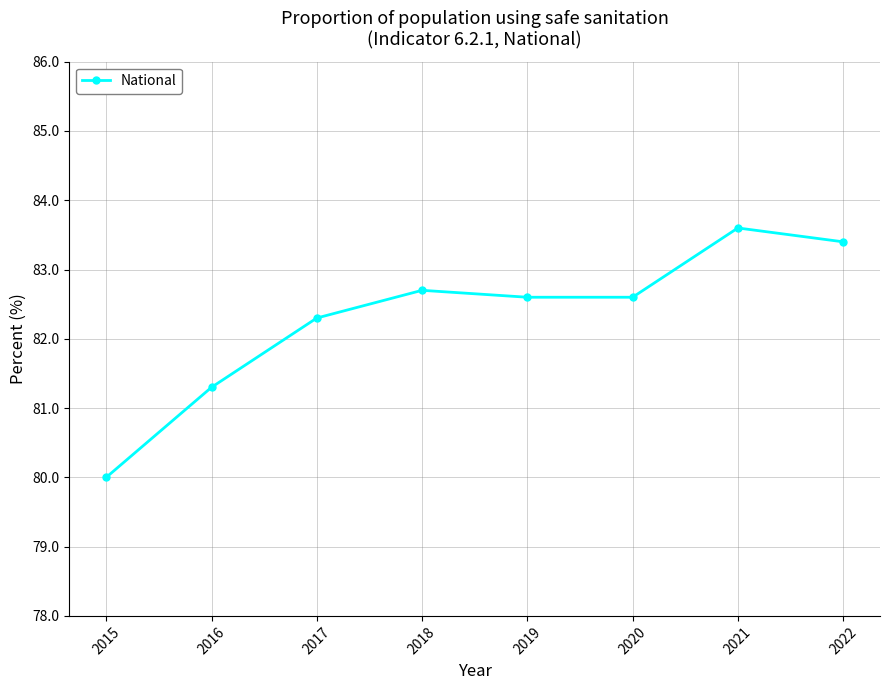

Reading left to right, transcribe all the data shown in this chart.

2015=80.0	2016=81.3	2017=82.3	2018=82.7	2019=82.6	2020=82.6	2021=83.6	2022=83.4